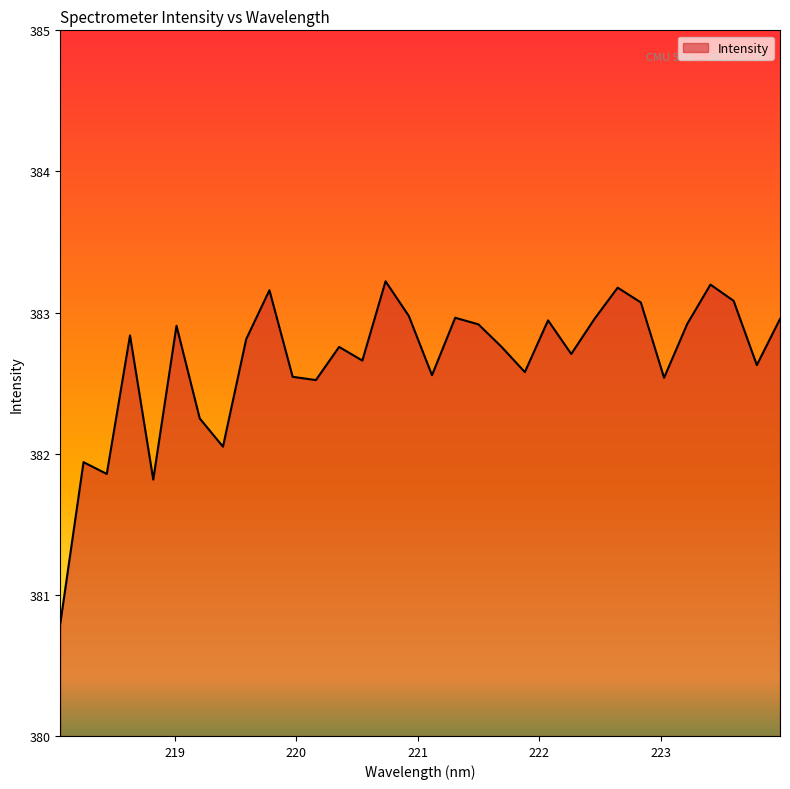

What is the maximum value shown in the chart?

383.2